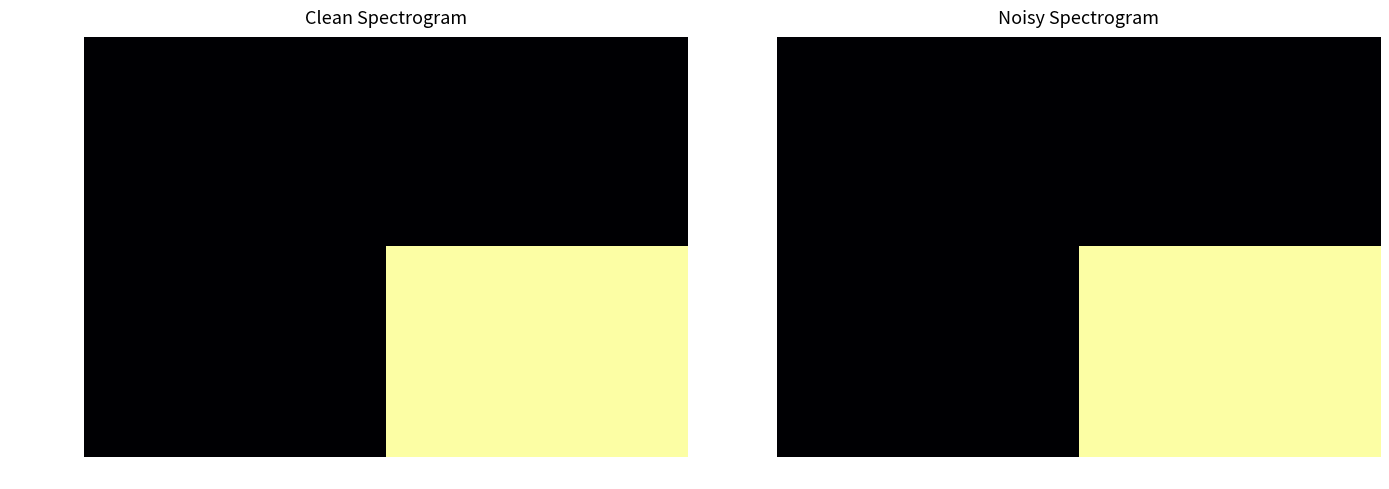

The value of dd791141… at 1 is 26. True or false?

False